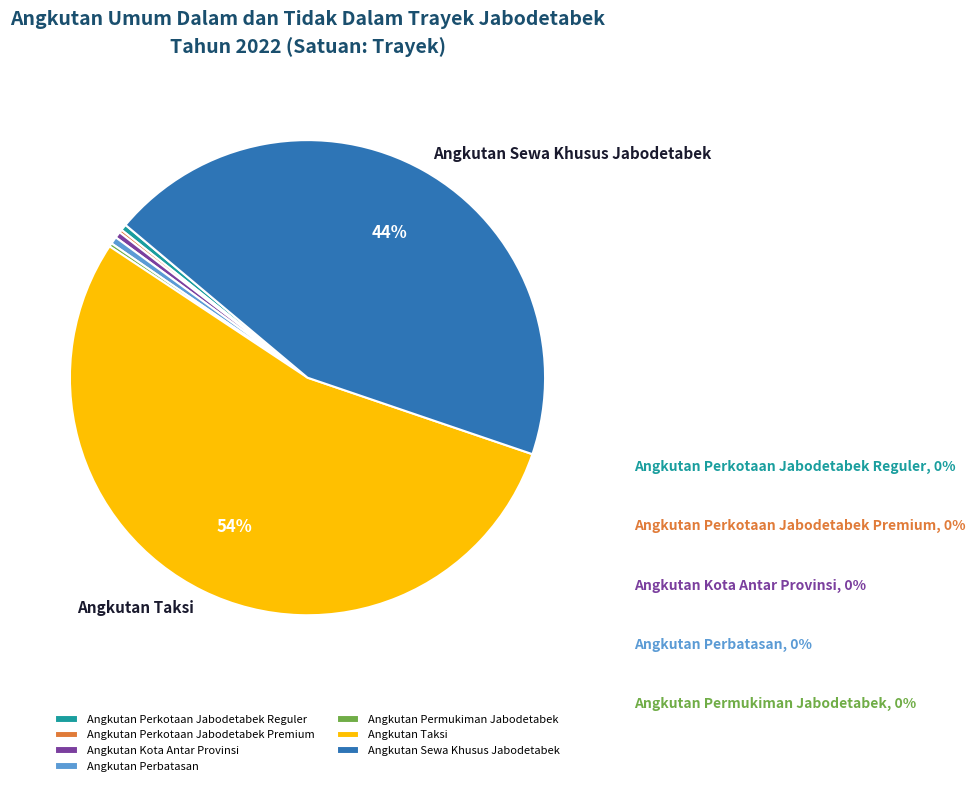

Is it true that Angkutan Taksi is 54% of the pie?

True